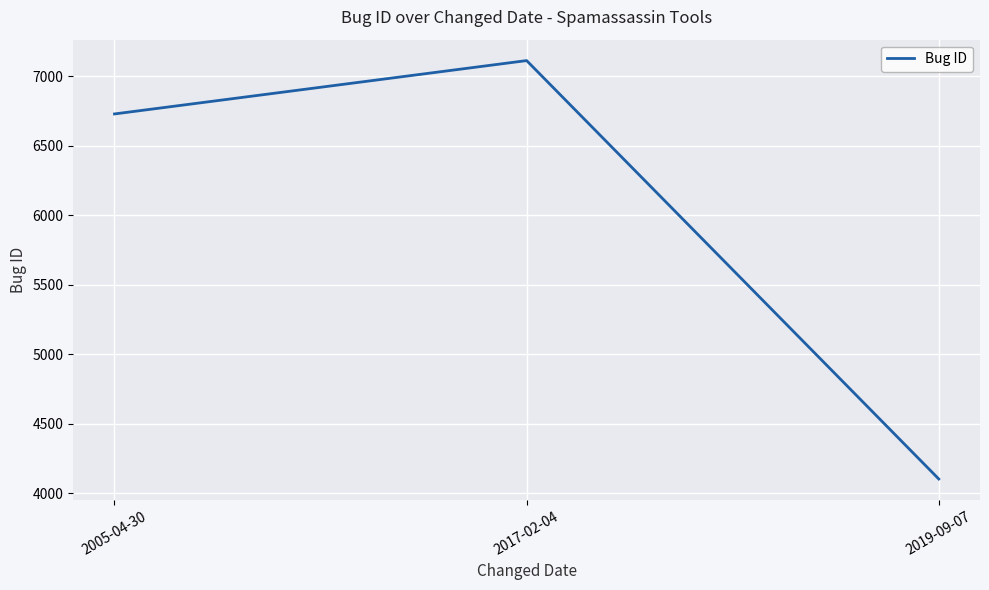

Between 2017-02-04 and 2019-09-07, which is larger?

2017-02-04